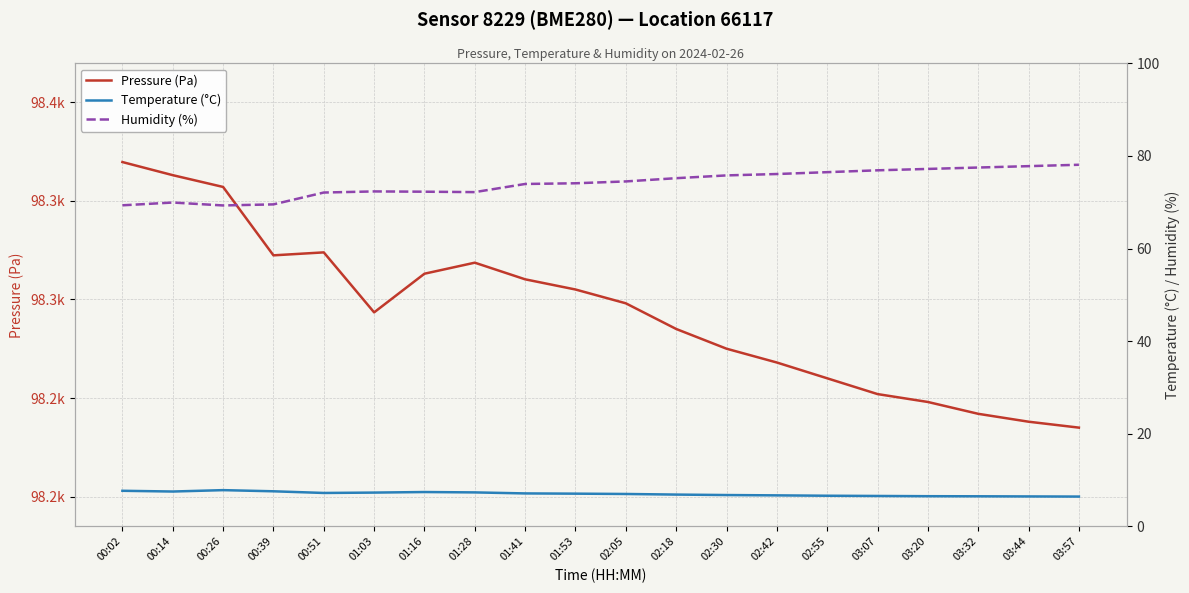

What is the lowest value of the Temperature (°C) series?

6.4